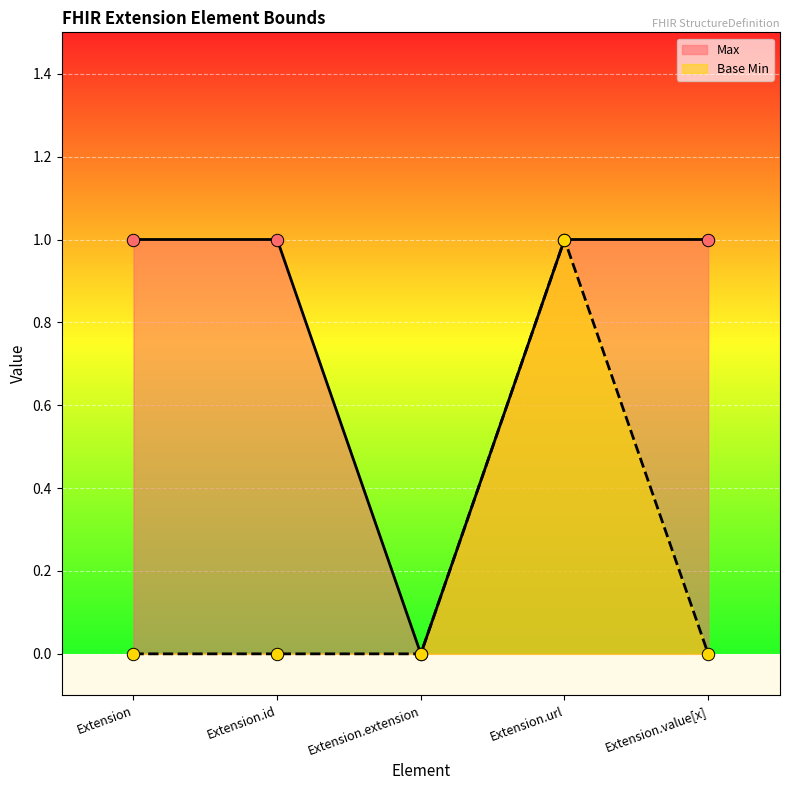

What are all the series names shown in the legend?

Max, Base Min